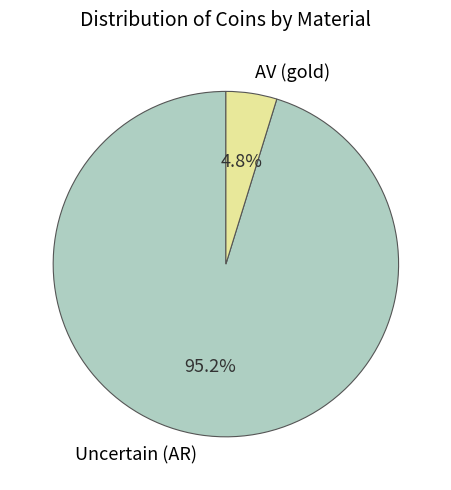

How many slices are in this pie chart?

2